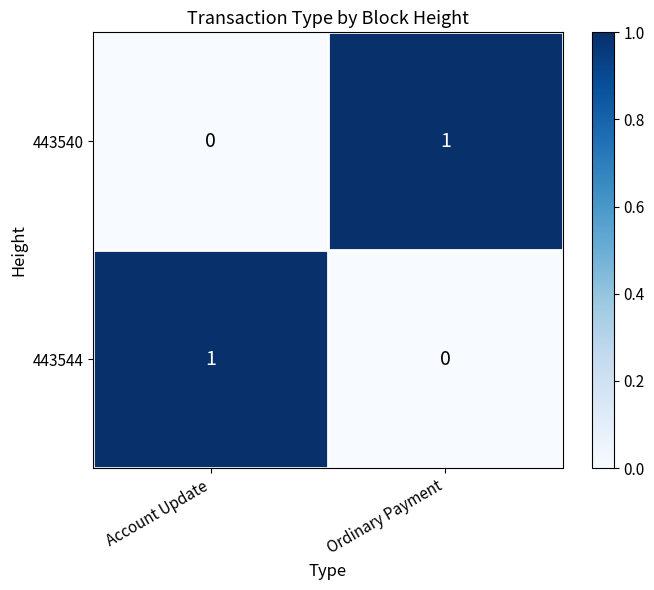

Reading left to right, extract all data points from this chart.

443540: 0	1
443544: 1	0